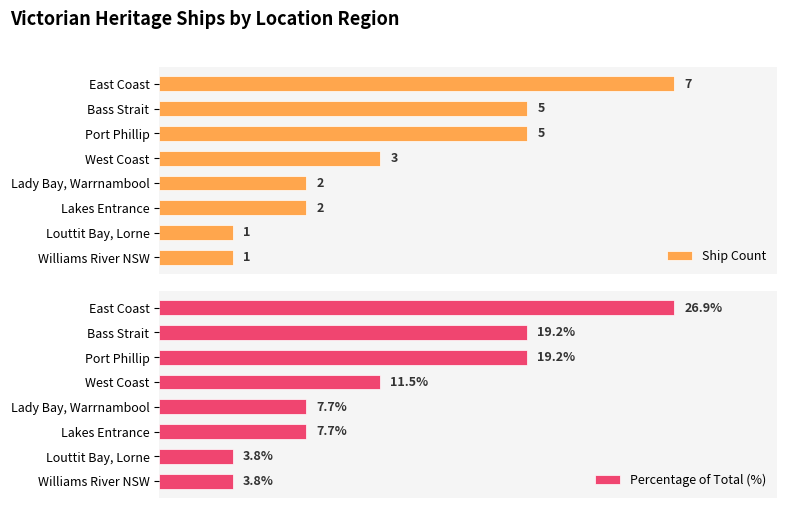

What are all the series names shown in the legend?

Ship Count, Percentage of Total (%)